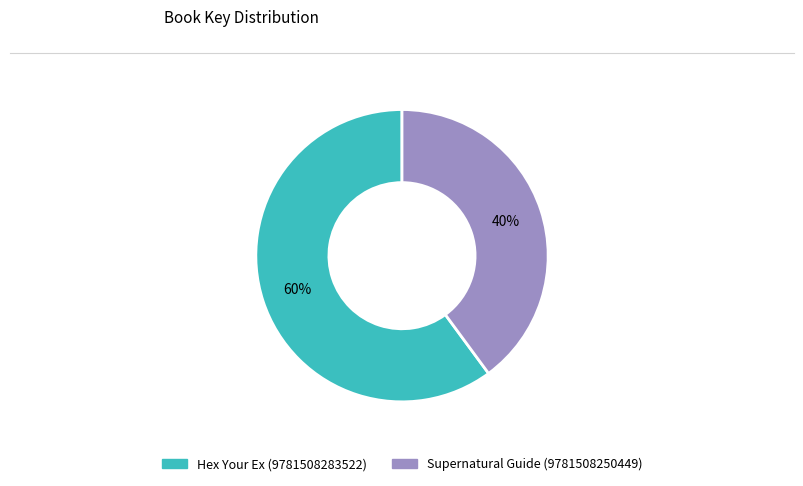

Does any single category account for the majority?

Yes